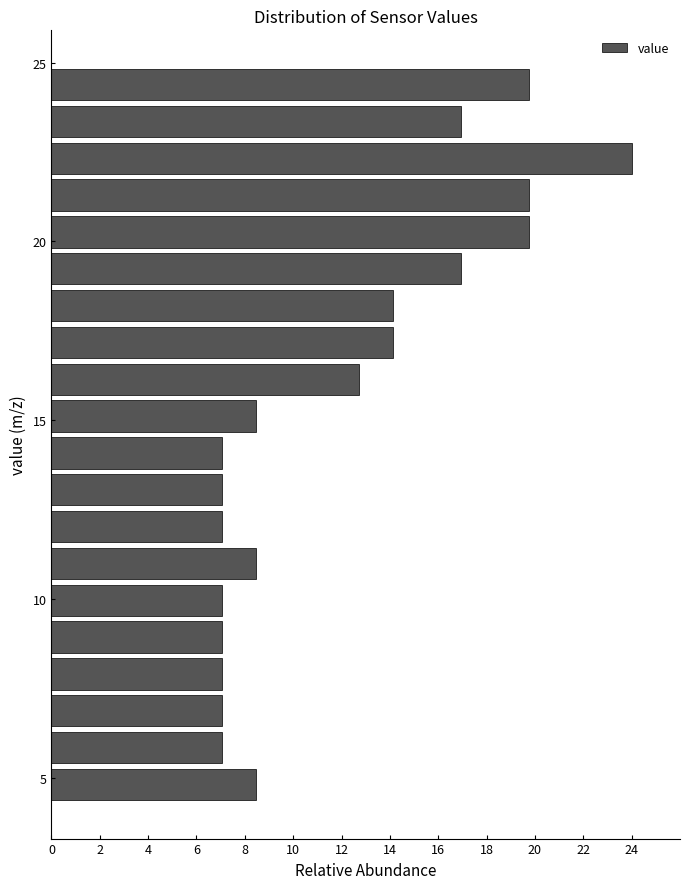

Read against the y-axis, roughly where is the centre of the longest bar?

22.5